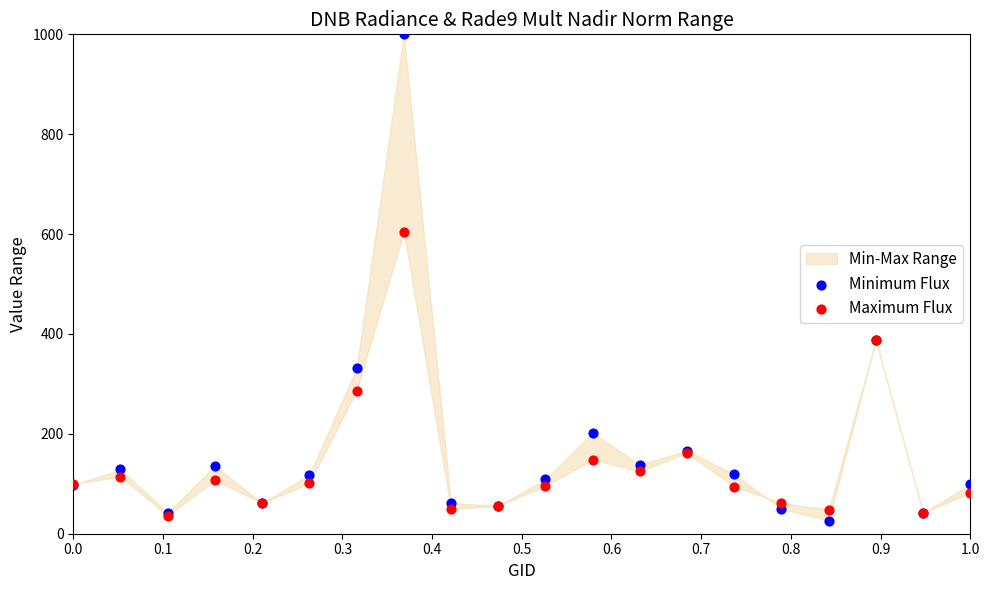

Across all series, what Y value is closest to 513?

603.3